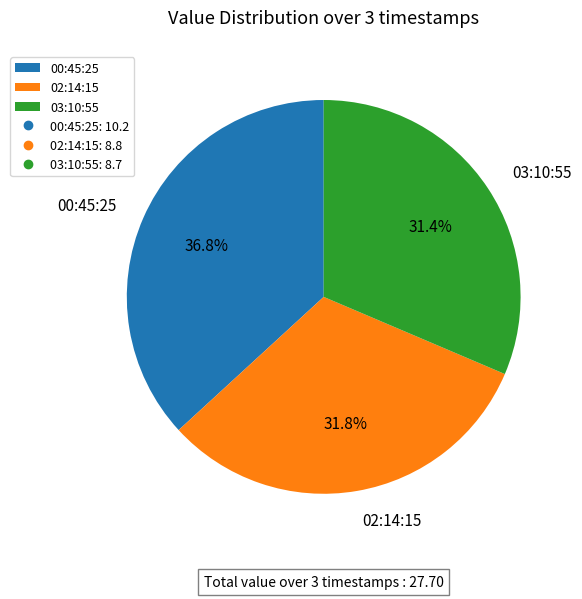

How much of the chart is everything except 03:10:55?

68.6%